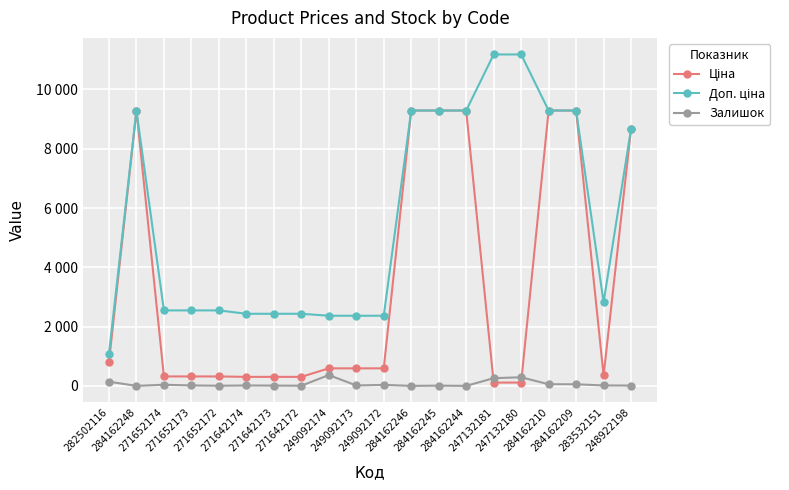

At which label does Залишок reach its minimum?

284162248